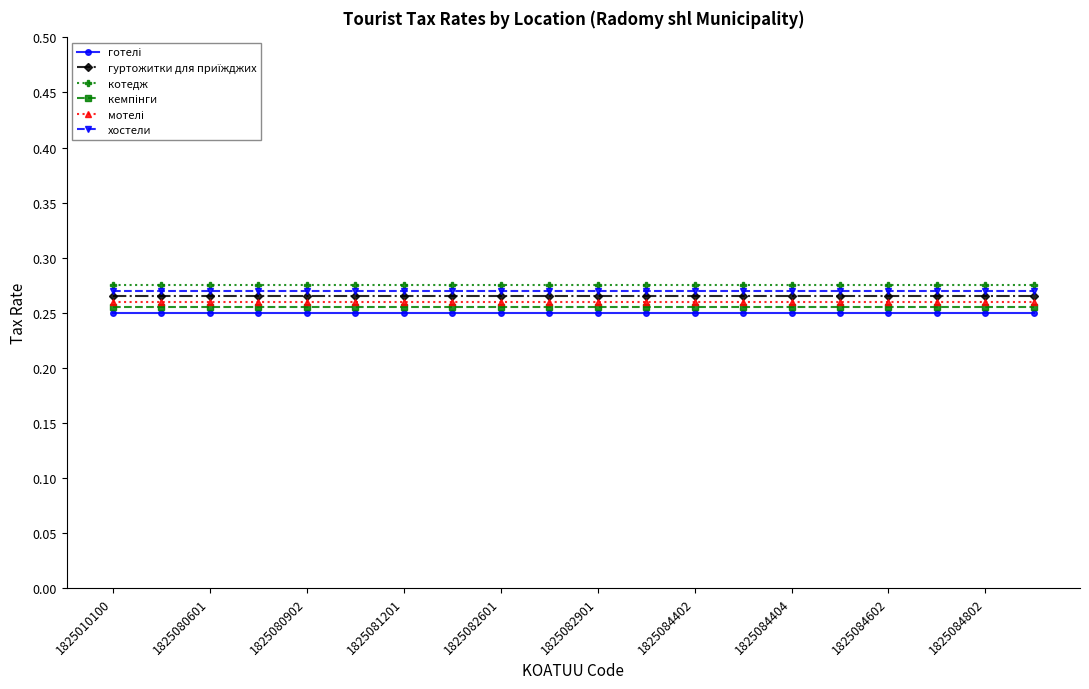

At how many categories does at least one series exceed 0?

20